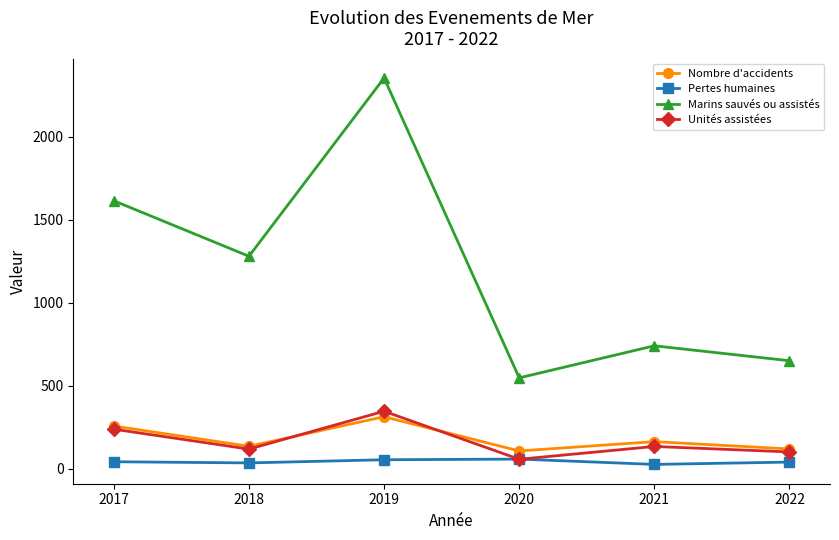

Count the number of categories in the chart.

6